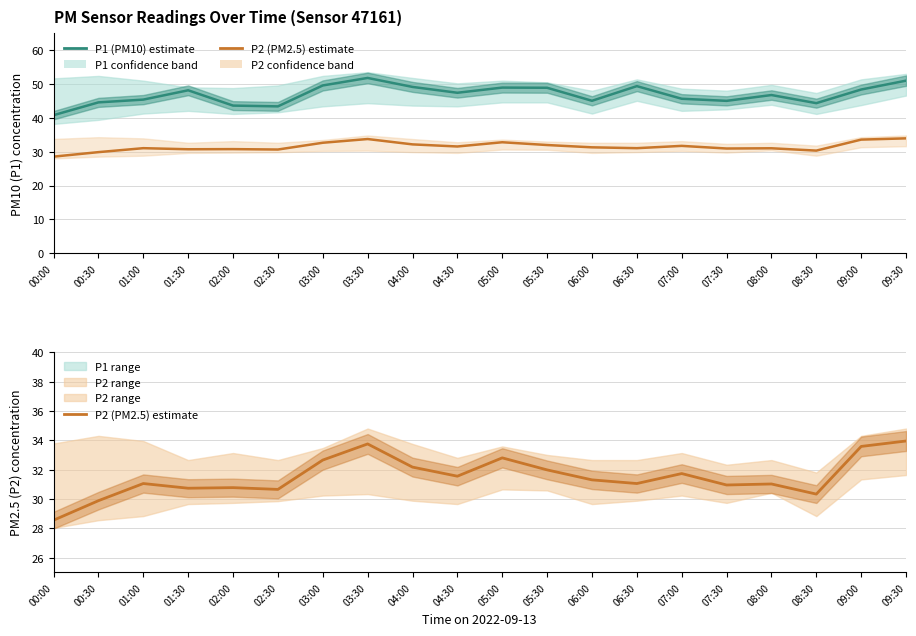

Which series changed the most between 00:00 and 07:30?

P1 (PM10) estimate